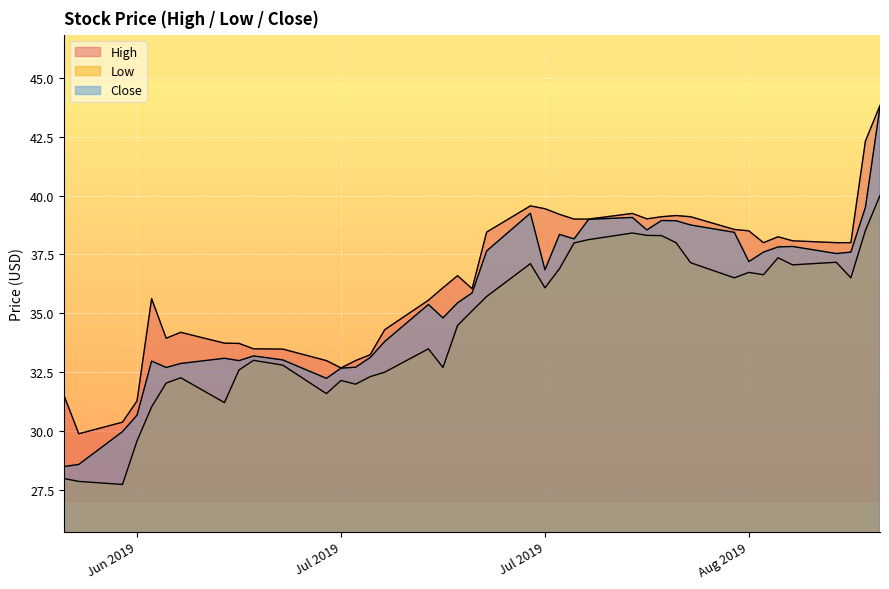

At which category does High reach its first local valley?

2019-06-21